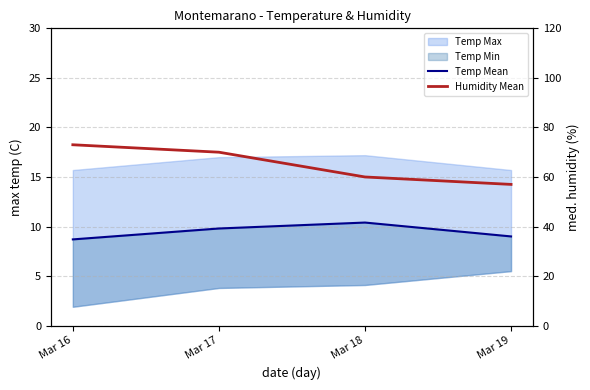

Is it true that Temp Mean equals 4.2 at Mar 17?

False